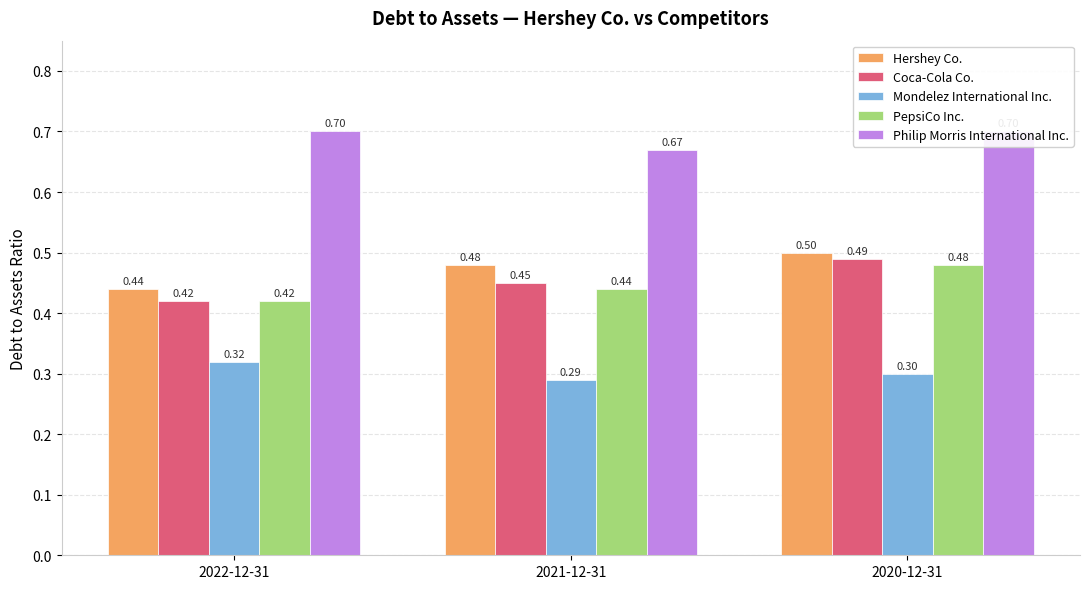

What is the label of the 1st bar from the right?

2020-12-31